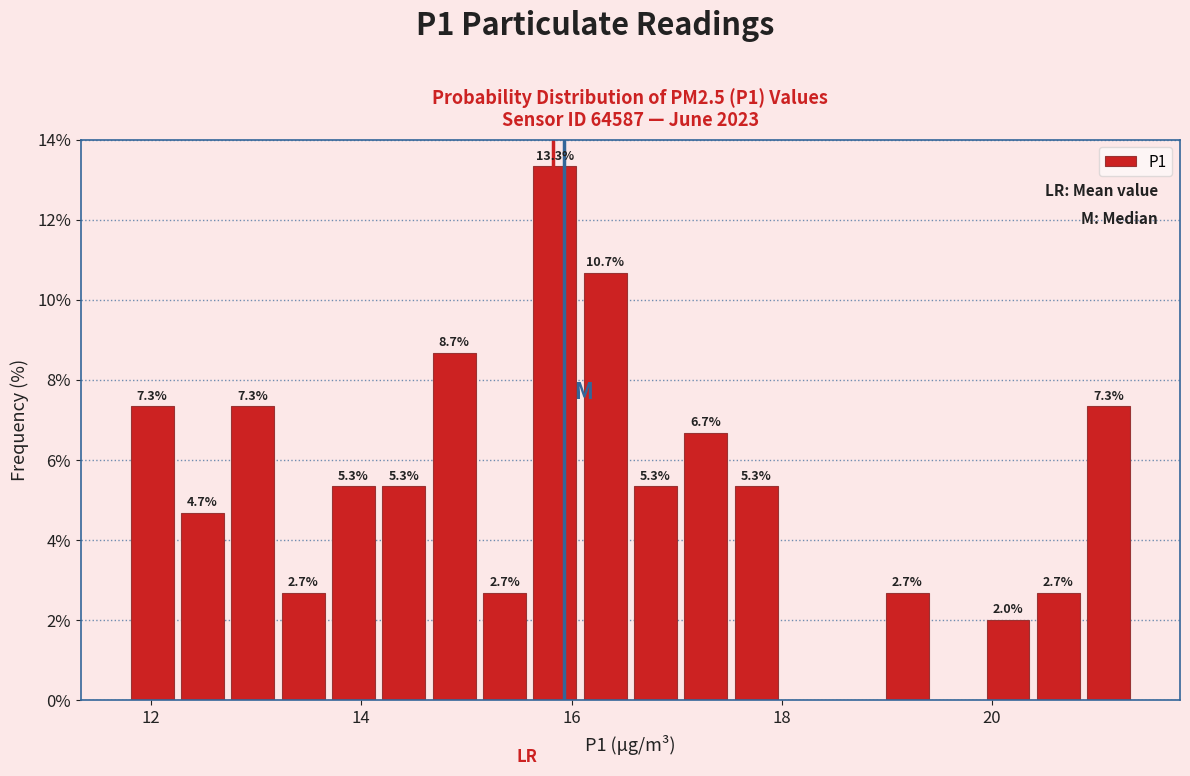

Around what value on the x-axis is the tallest bar? Give the approximate position of its centre, as read against the axis.

15.8